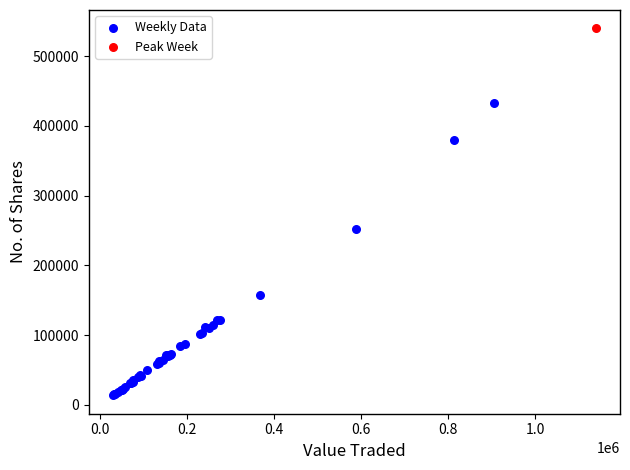

What are all the series names shown in the legend?

Weekly Data, Peak Week